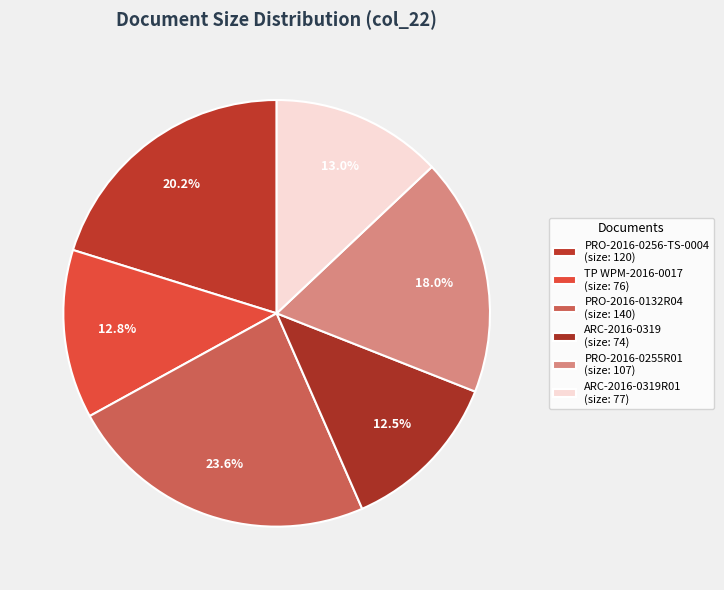

Count the number of slices in the pie.

6